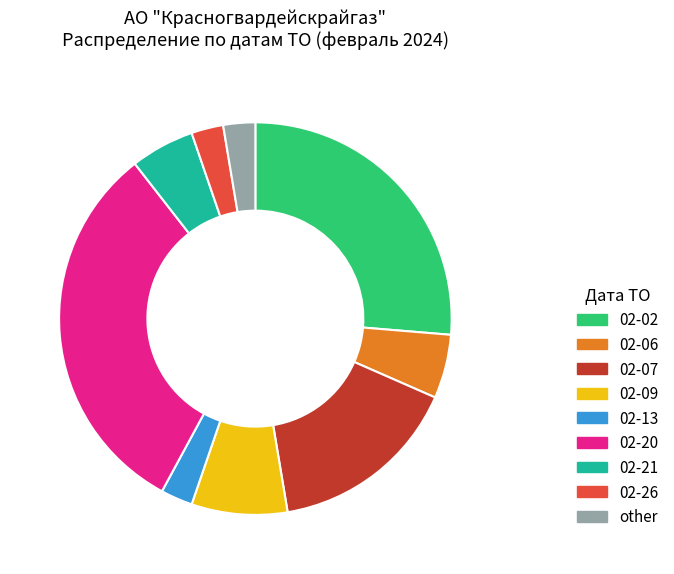

How many slices are in this pie chart?

9